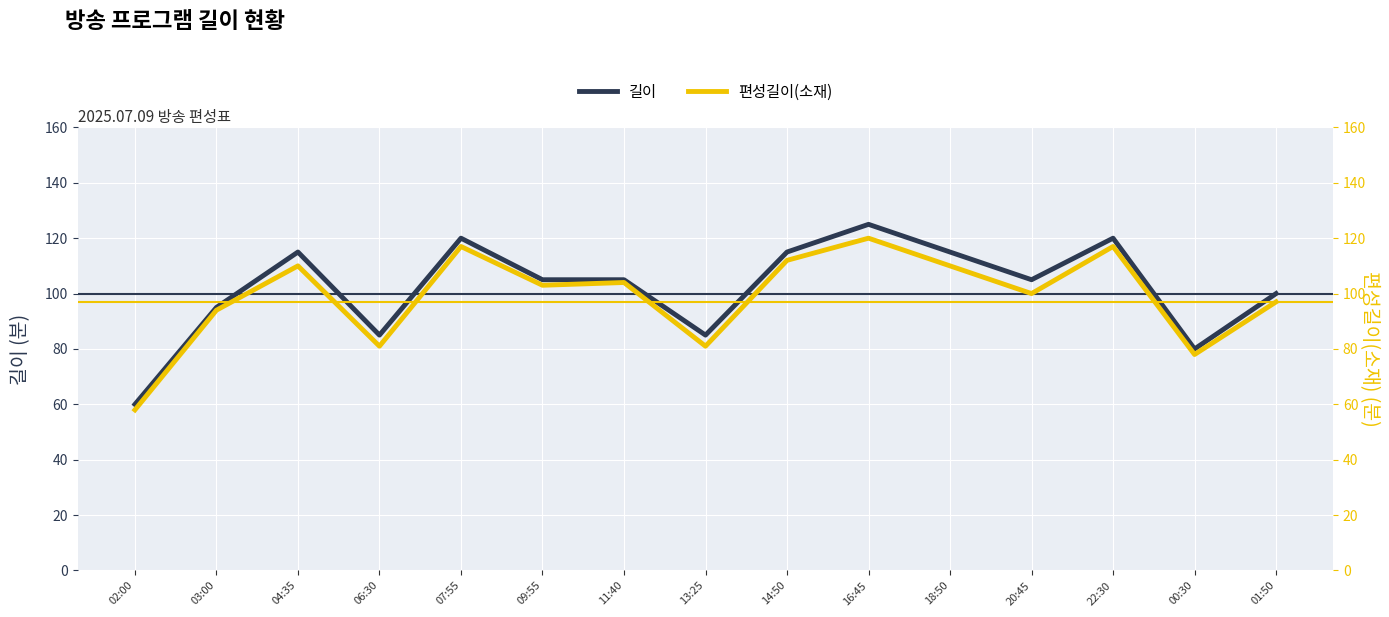

How many data points in 길이 are above 105?

6